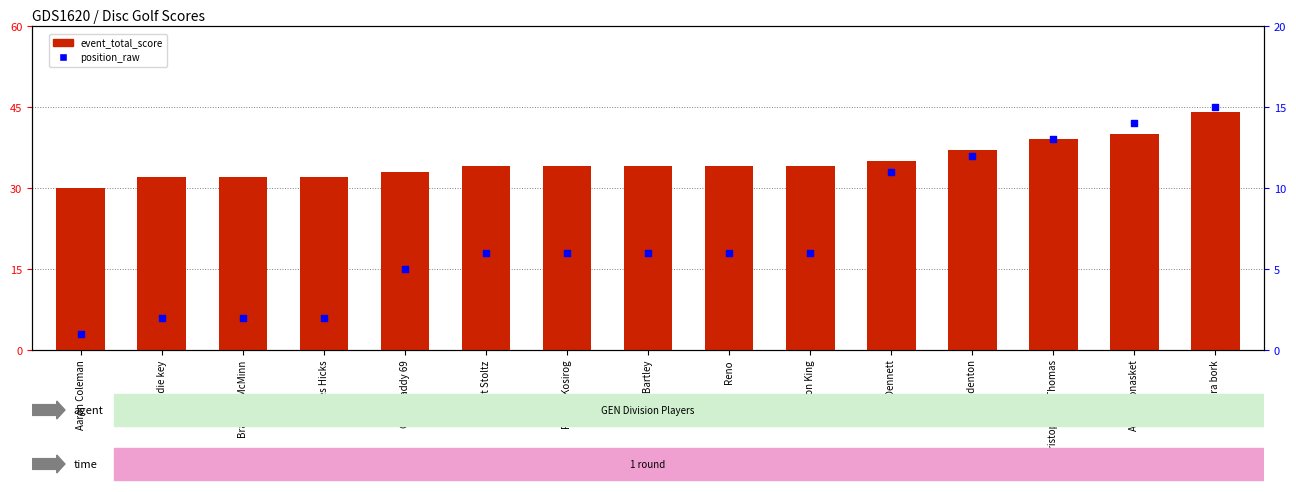

What is the total value across all series at Mitch denton?

49